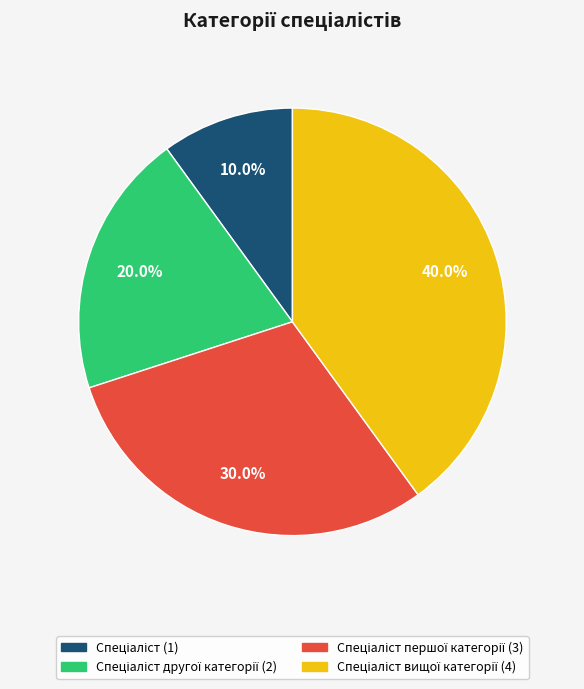

Is there a majority slice in this chart?

No